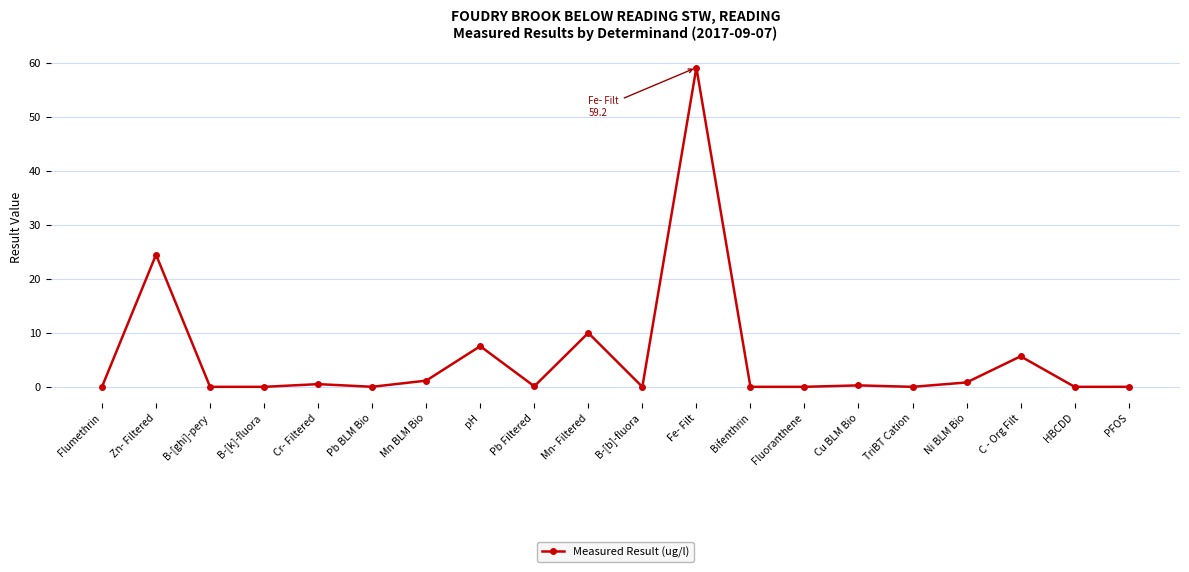

What is the sum of all values?

109.8